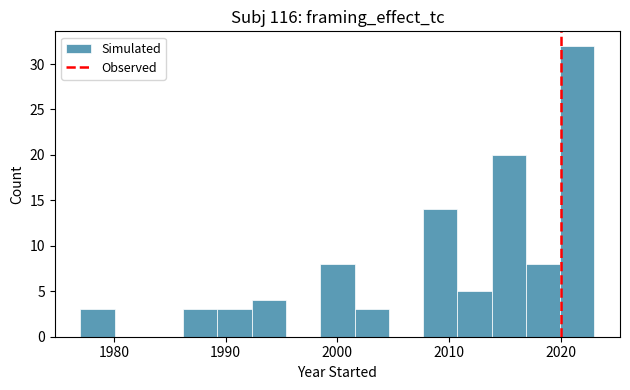

Read against the x-axis, roughly where is the centre of the tallest bar?

2021